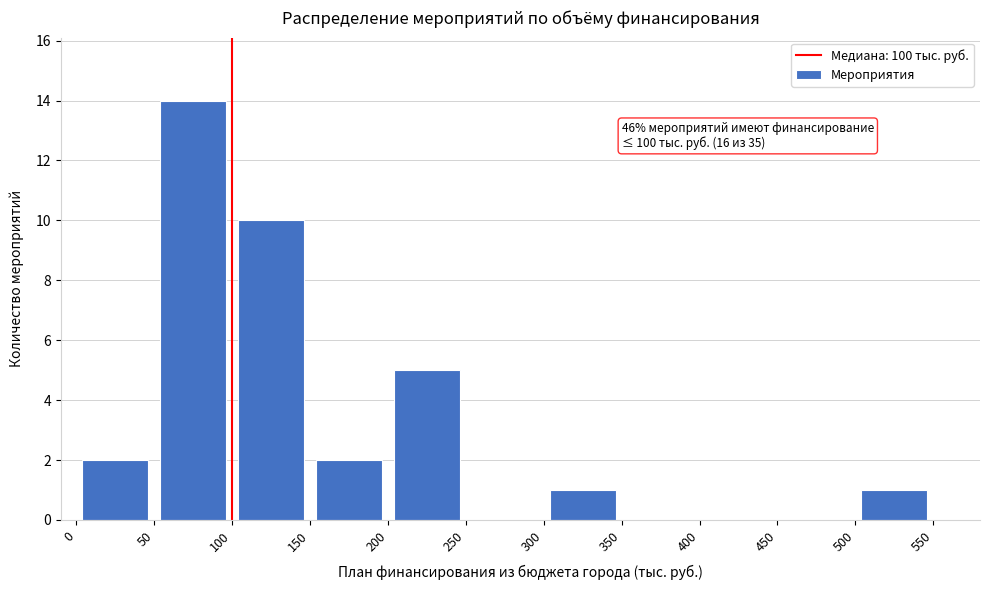

Which range on the x-axis has the tallest bar?

50 to 100